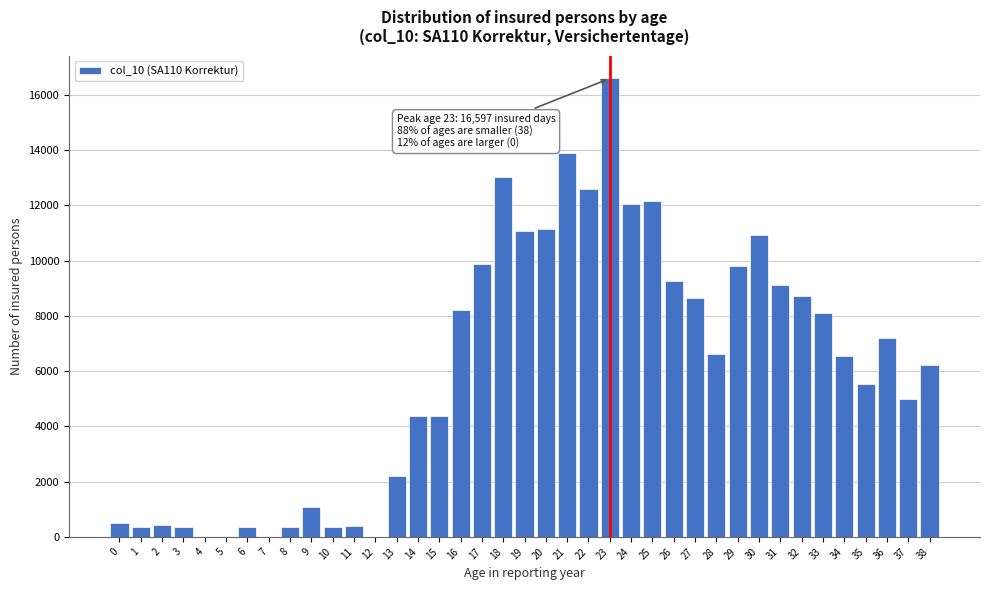

What is the maximum value shown in the chart?

16597